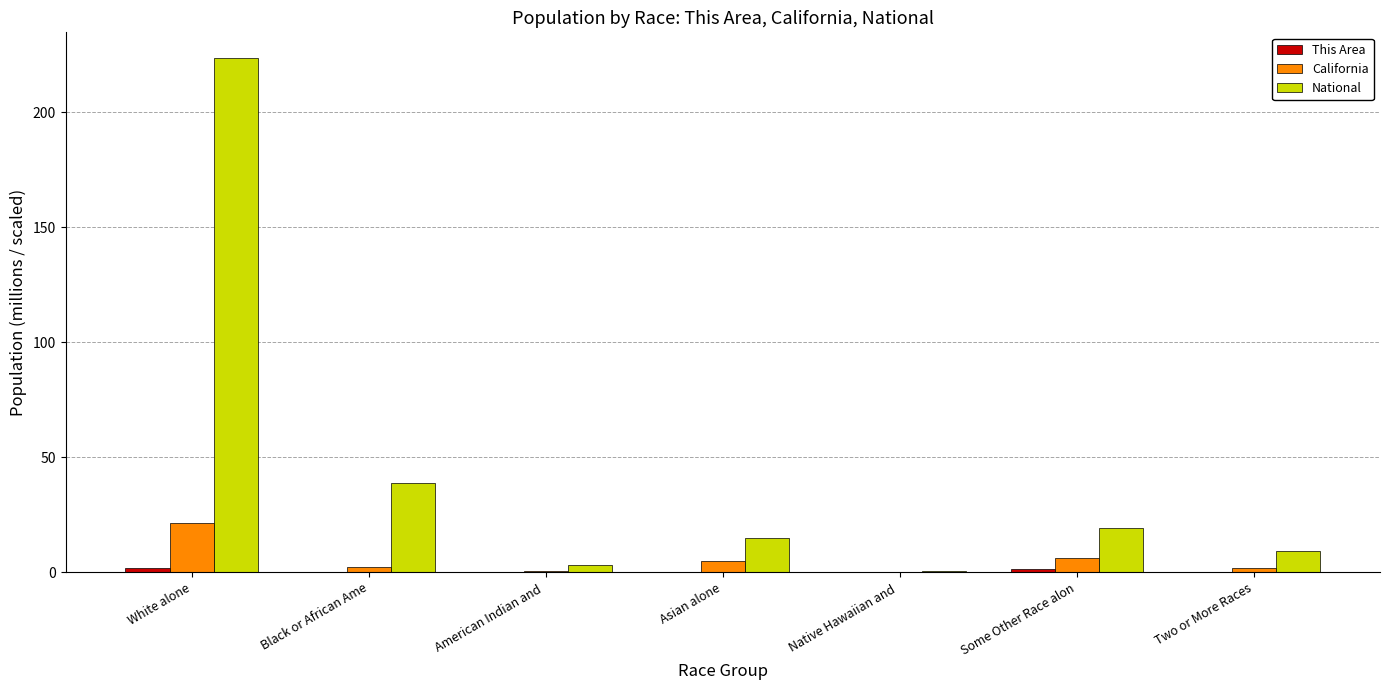

Which series has the largest total across all categories?

National